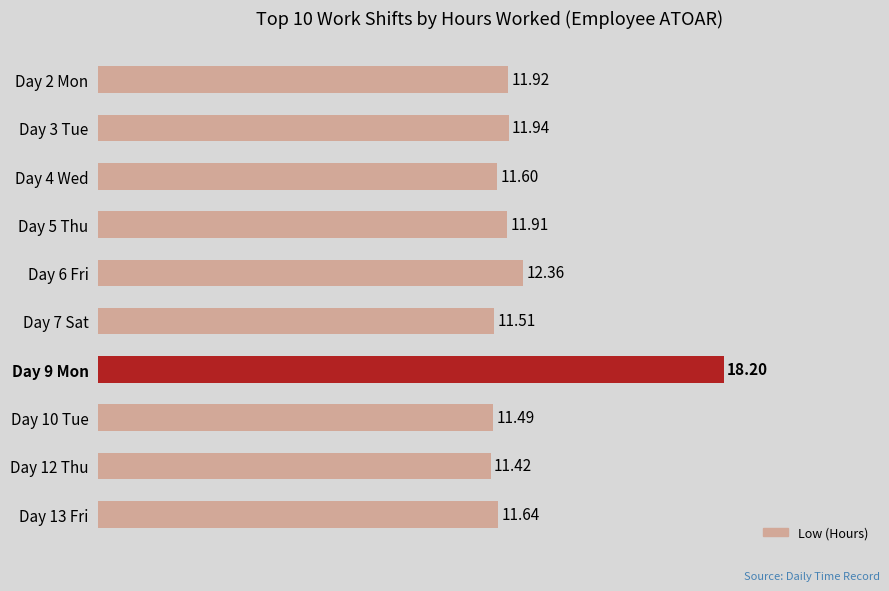

What is the sum of all values?

124.0